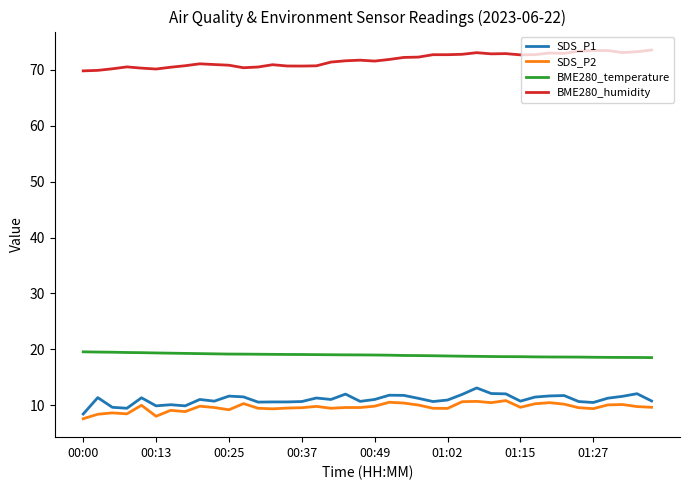

True or false: SDS_P1 and BME280_temperature intersect in this chart.

False